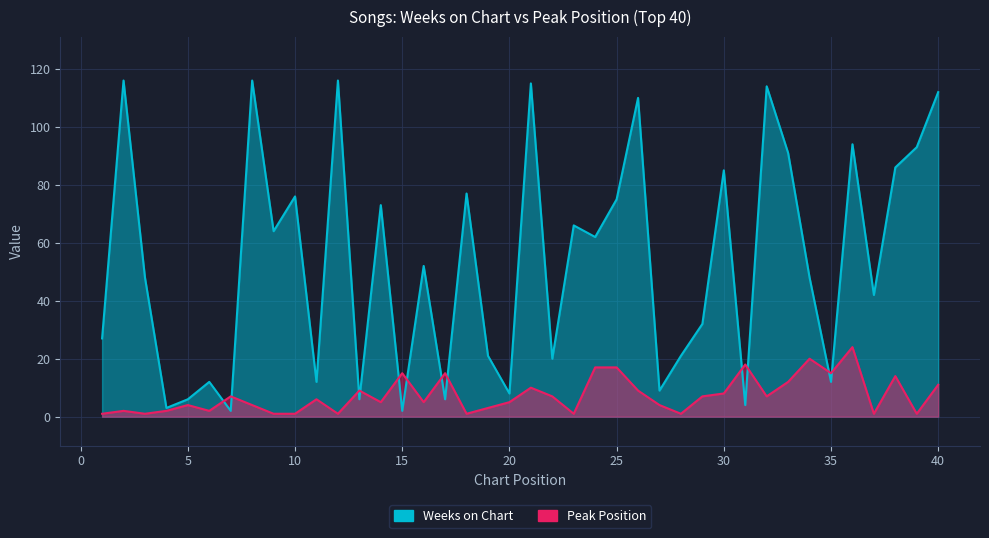

True or false: Peak Position and Weeks on Chart cross at least once.

True